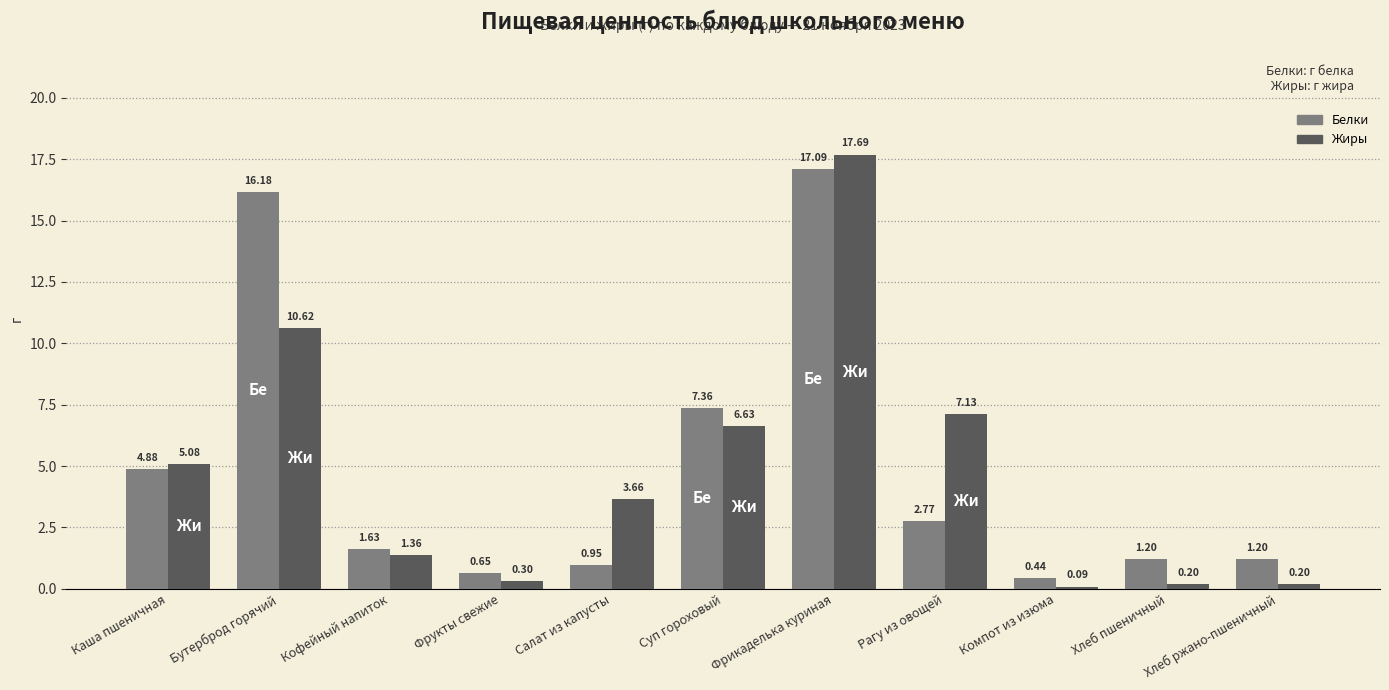

True or false: Белки has a value of 2.7 at Суп гороховый.

False